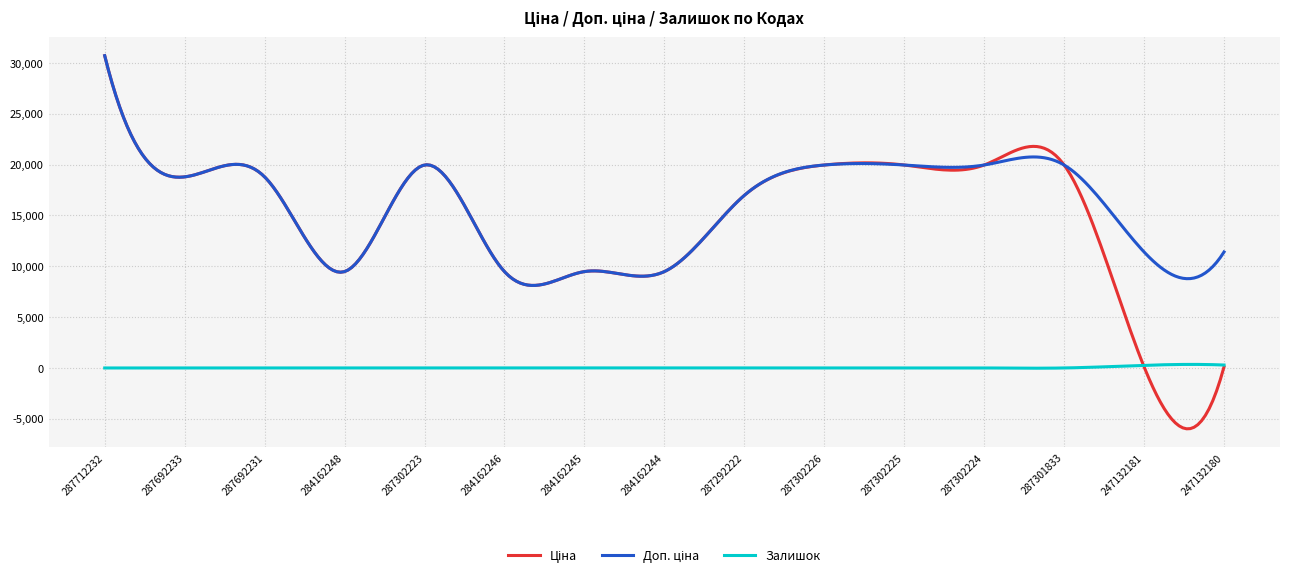

What is the greatest value displayed?

30717.1